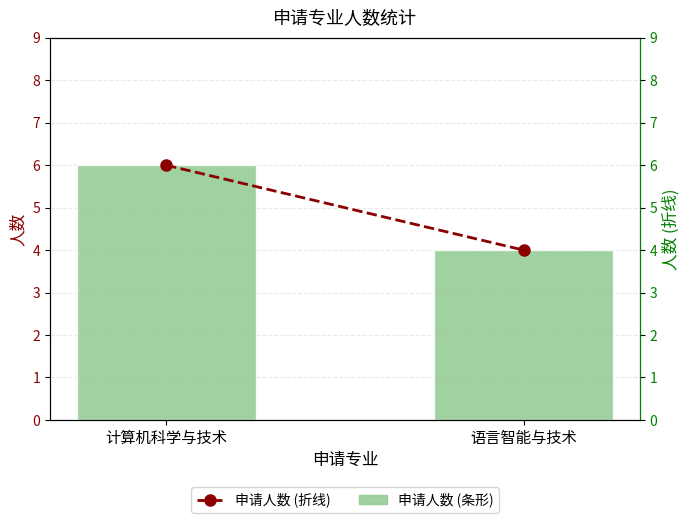

Which series has the widest spread of values?

申请人数 (条形)